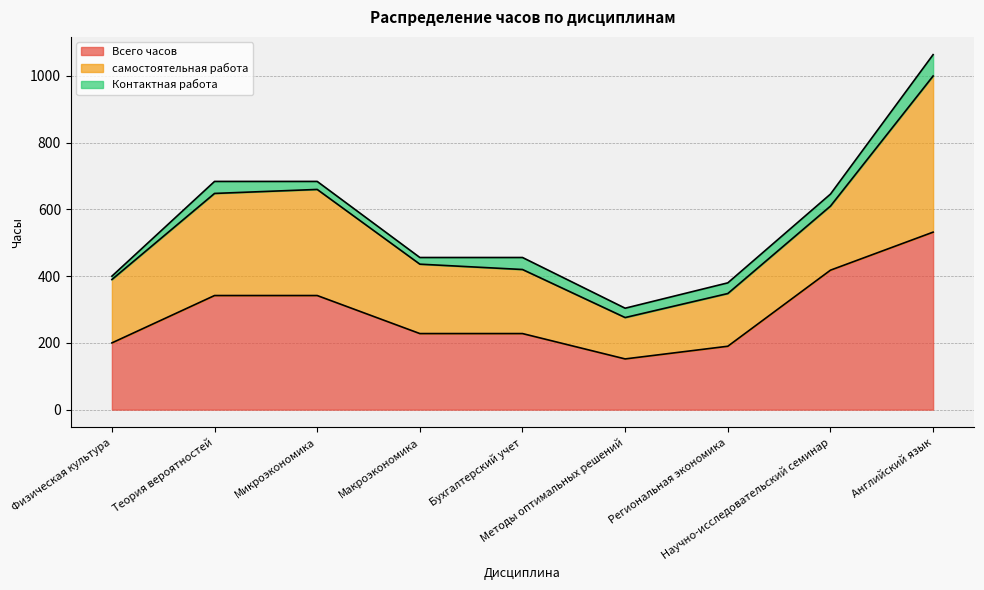

What position from the right is Физическая культура?

9